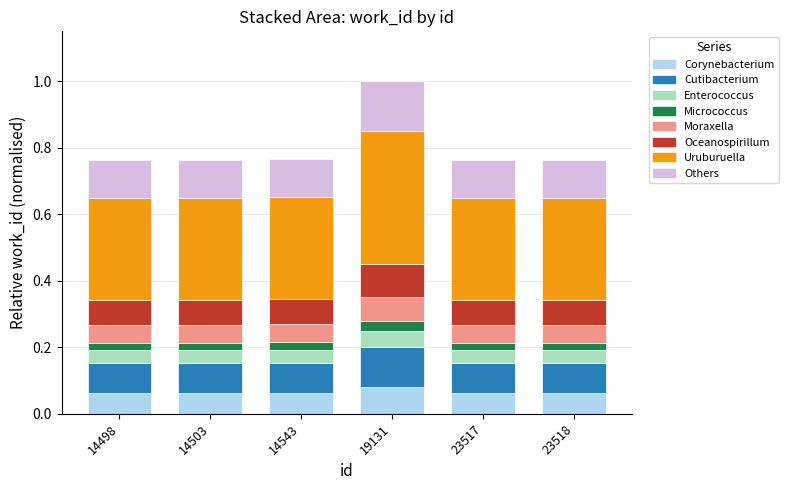

Is it true that Corynebacterium equals 0.1 at 19131?

True